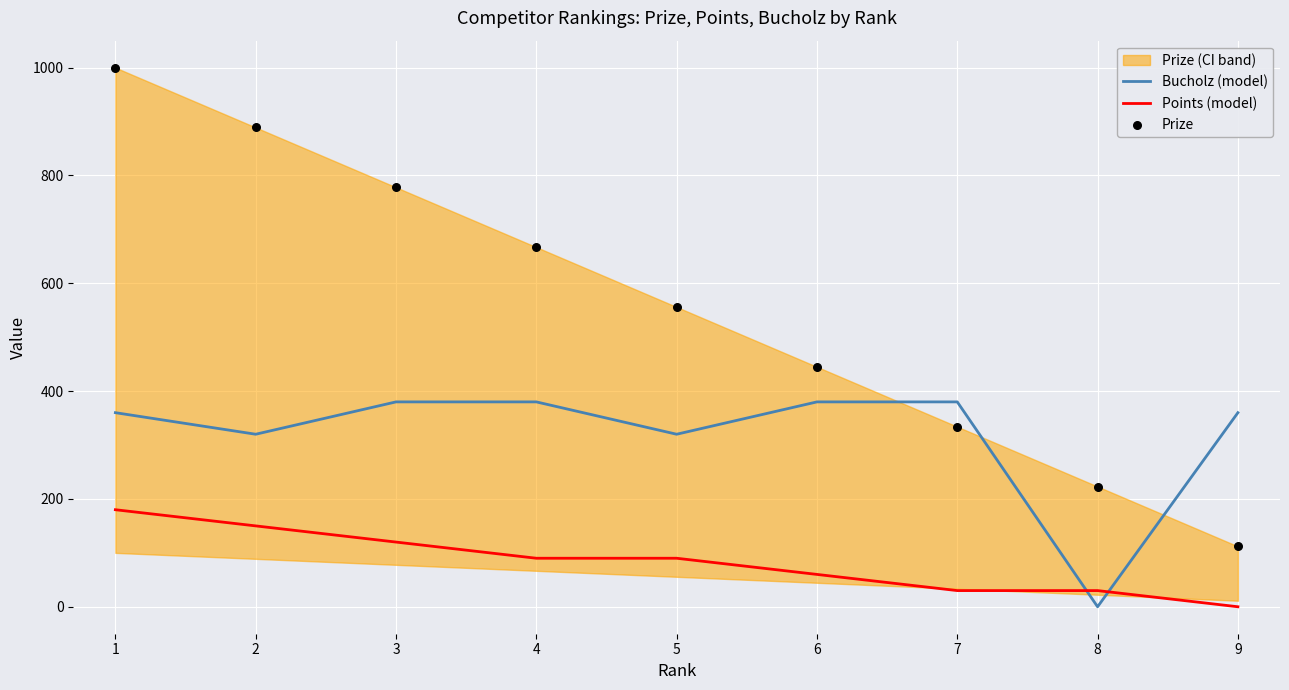

Which series reaches the minimum Y coordinate?

Bucholz (model)